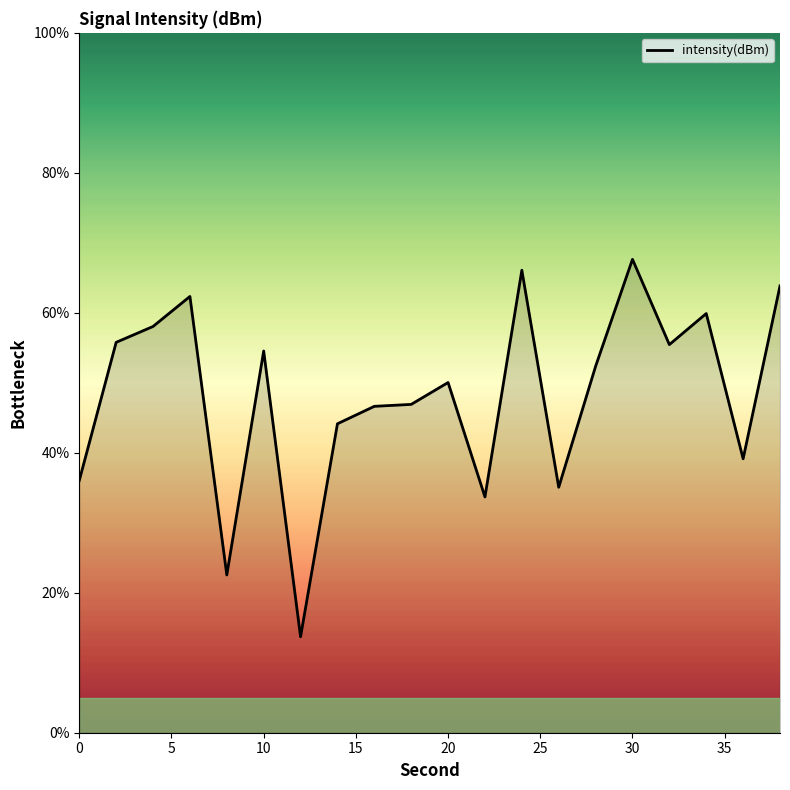

What is the difference between the maximum and second lowest values?

45.1